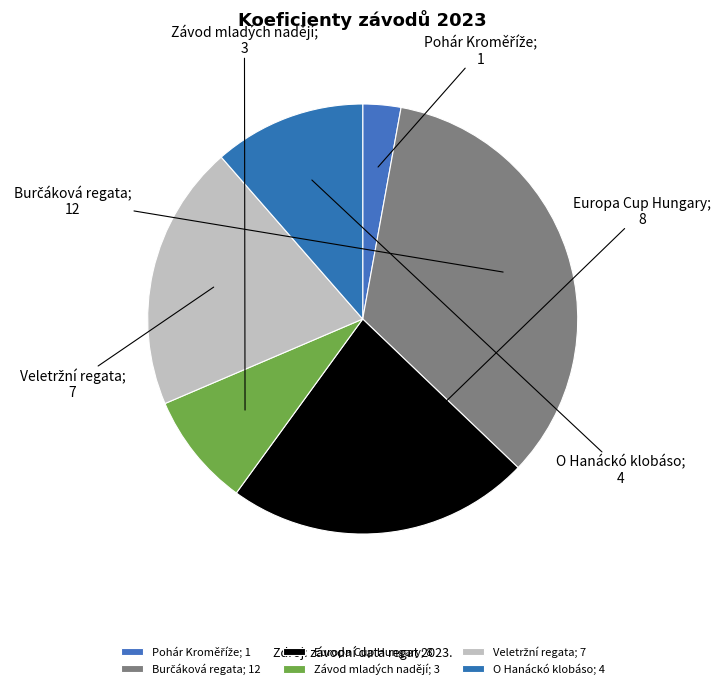

How many slices are in this pie chart?

6